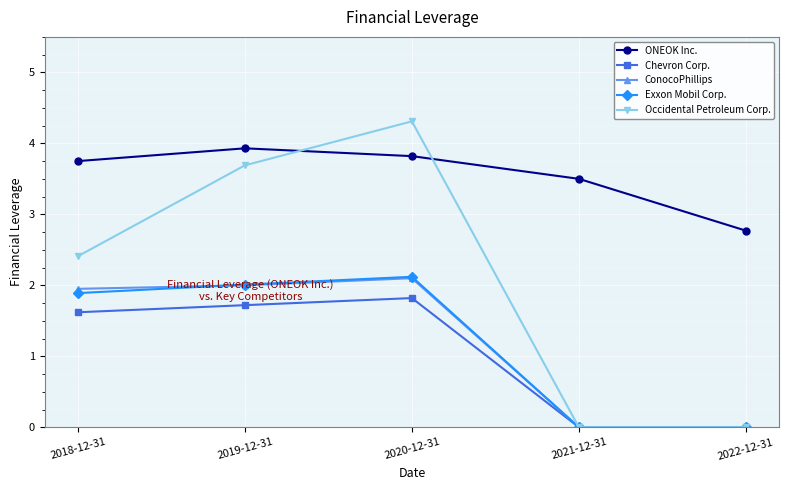

True or false: Exxon Mobil Corp. has a value of 0.0 at 2021-12-31.

True